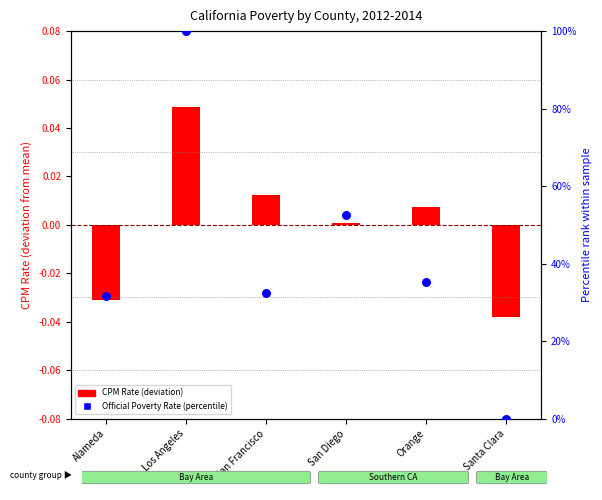

Which has a higher value, San Diego or Alameda?

San Diego